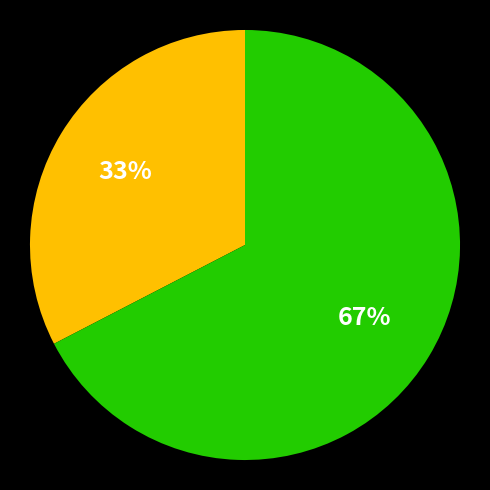

To the nearest percent, what is the average slice percentage?

50%